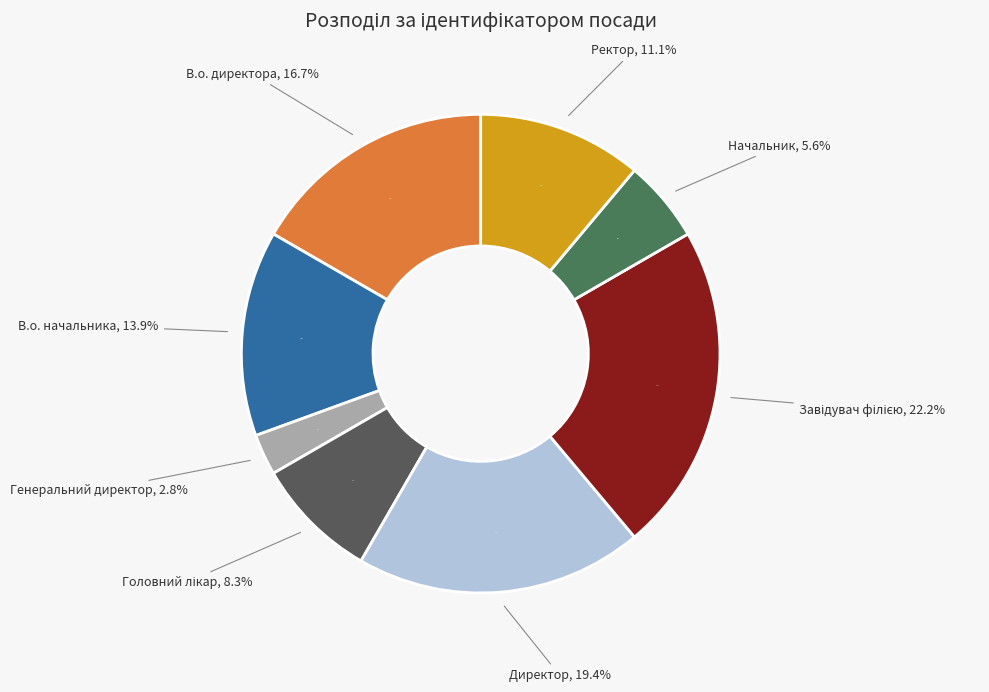

To the nearest percent, what percentage of the pie is Ректор?

11%